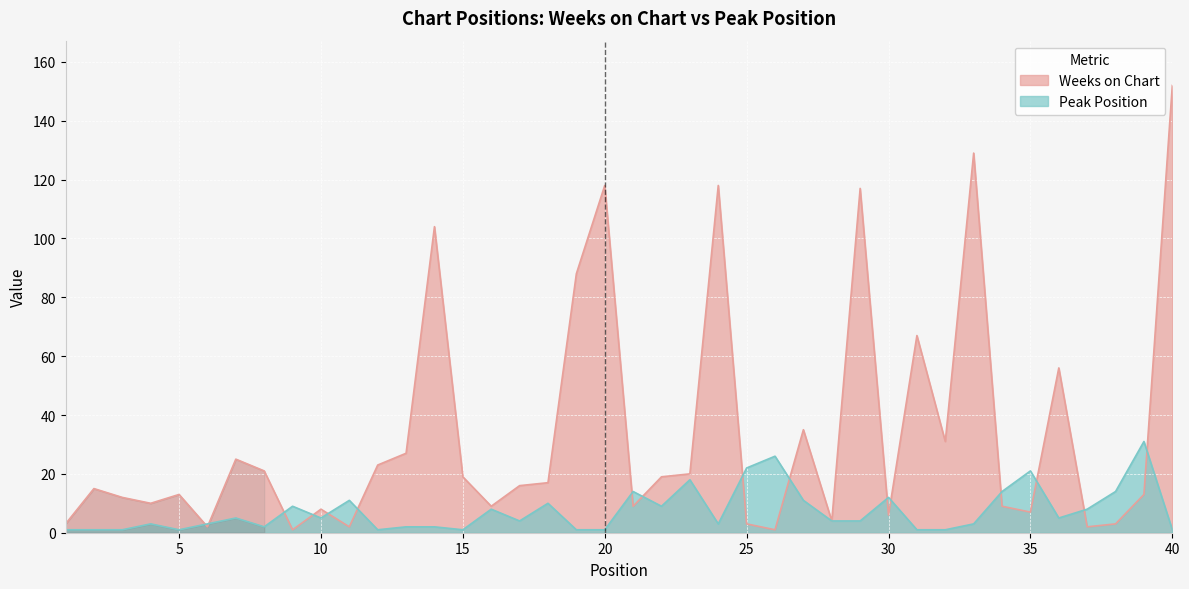

Reading left to right, transcribe all the data shown in this chart.

Weeks on Chart: 1=3	2=15	3=12	4=10	5=13	6=2	7=25	8=21	9=1	10=8	11=2	12=23	13=27	14=104	15=19	16=9	17=16	18=17	19=88	20=118	21=9	22=19	23=20	24=118	25=3	26=1	27=35	28=4	29=117	30=6	31=67	32=31	33=129	34=9	35=7	36=56	37=2	38=3	39=13	40=152
Peak Position: 1=1	2=1	3=1	4=3	5=1	6=3	7=5	8=2	9=9	10=5	11=11	12=1	13=2	14=2	15=1	16=8	17=4	18=10	19=1	20=1	21=14	22=9	23=18	24=3	25=22	26=26	27=11	28=4	29=4	30=12	31=1	32=1	33=3	34=14	35=21	36=5	37=8	38=14	39=31	40=1